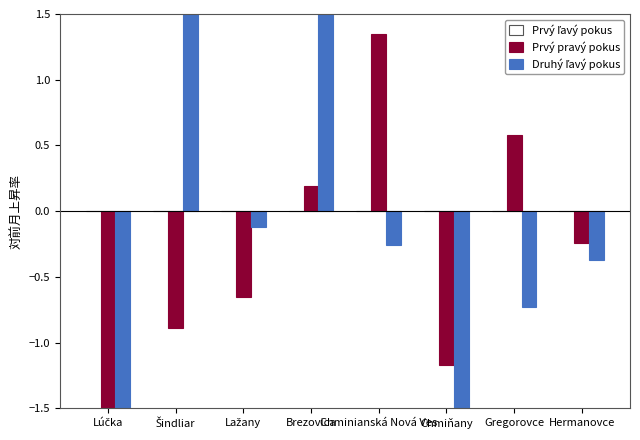

Rank the categories by Prvý ľavý pokus value from lowest to highest.

Lúčka, Šindliar, Lažany, Brezovica, Chminianská Nová Ves, Chmiňany, Gregorovce, Hermanovce